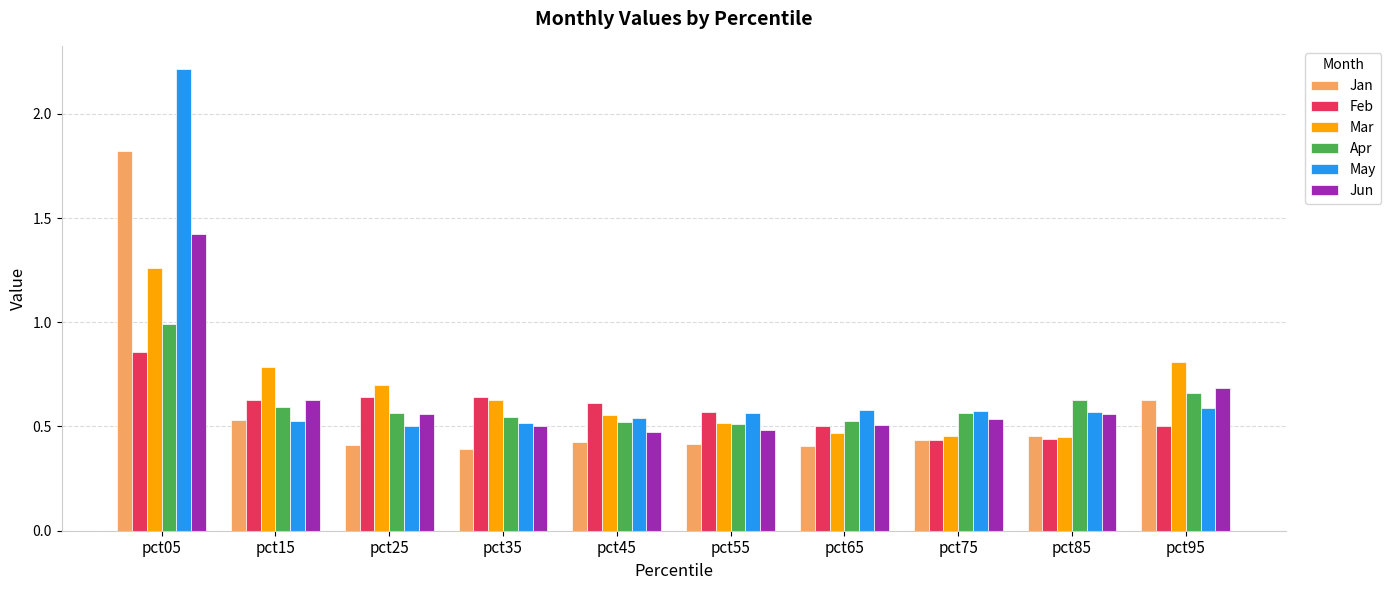

Rank the series by their maximum value, from highest to lowest.

May, Jan, Jun, Mar, Apr, Feb